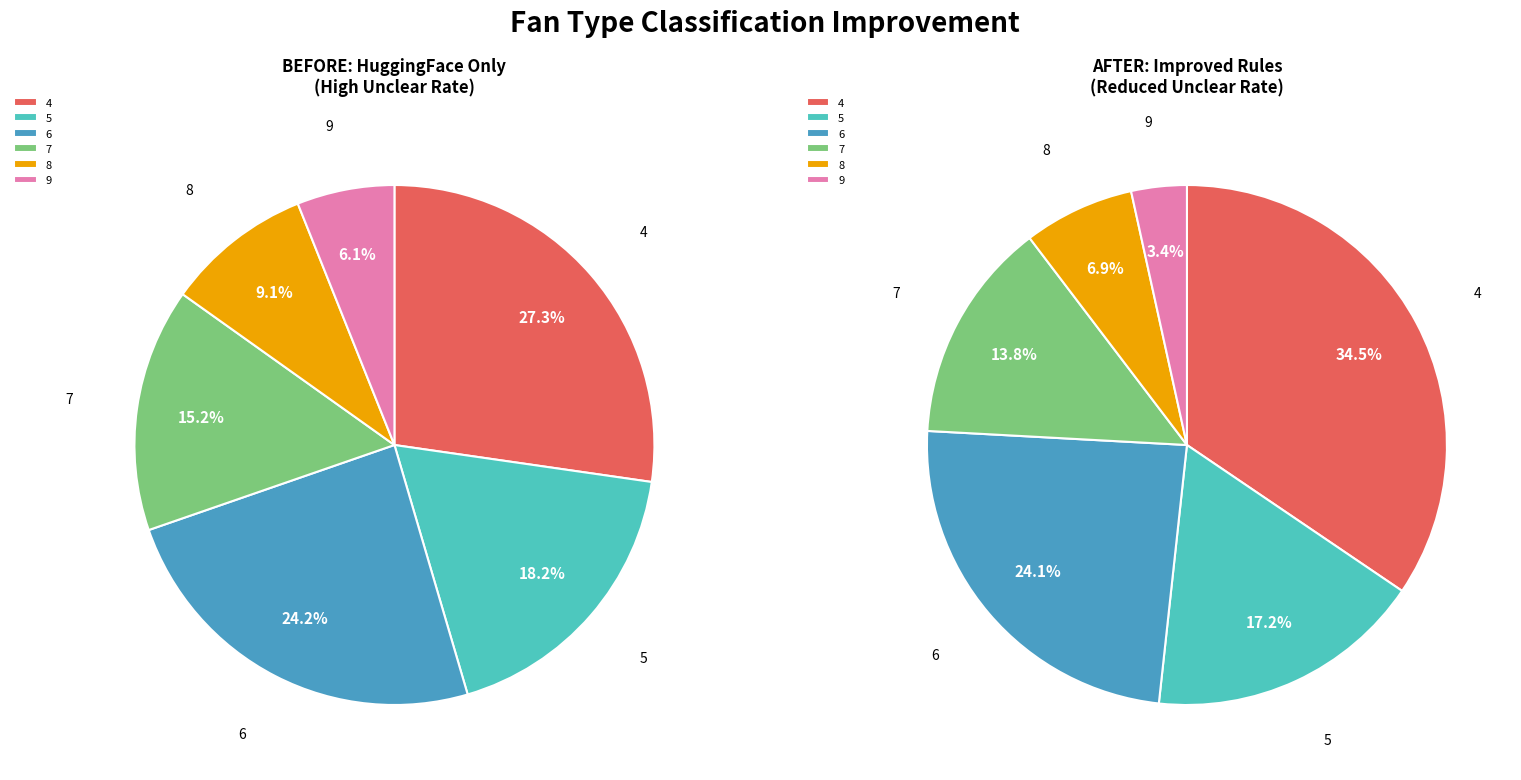

Approximately how many times larger is the value at 6 compared to 9?

4.0